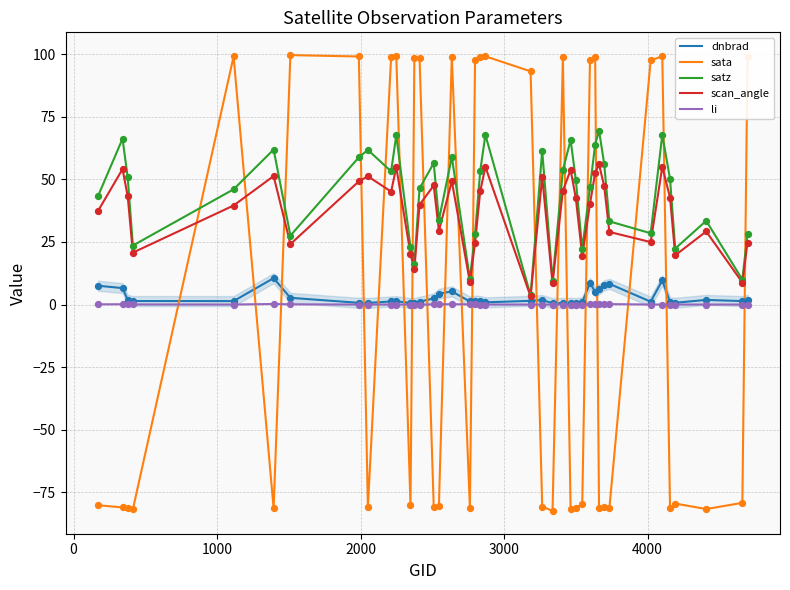

What is the maximum value shown in the chart?

99.6